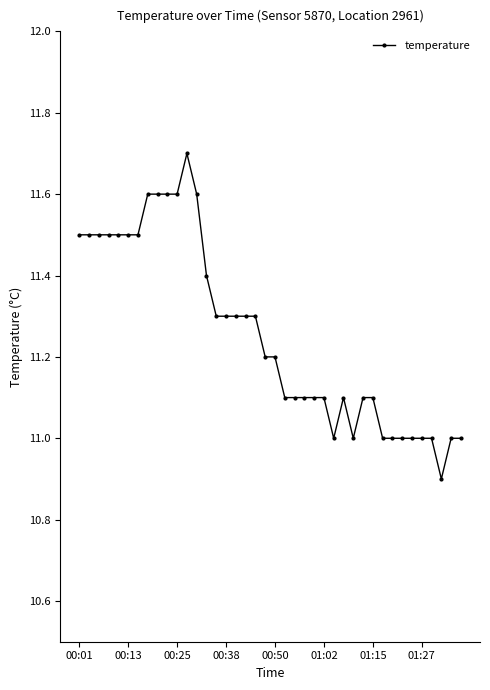

What is the value of the 35th point from the left?

11.0